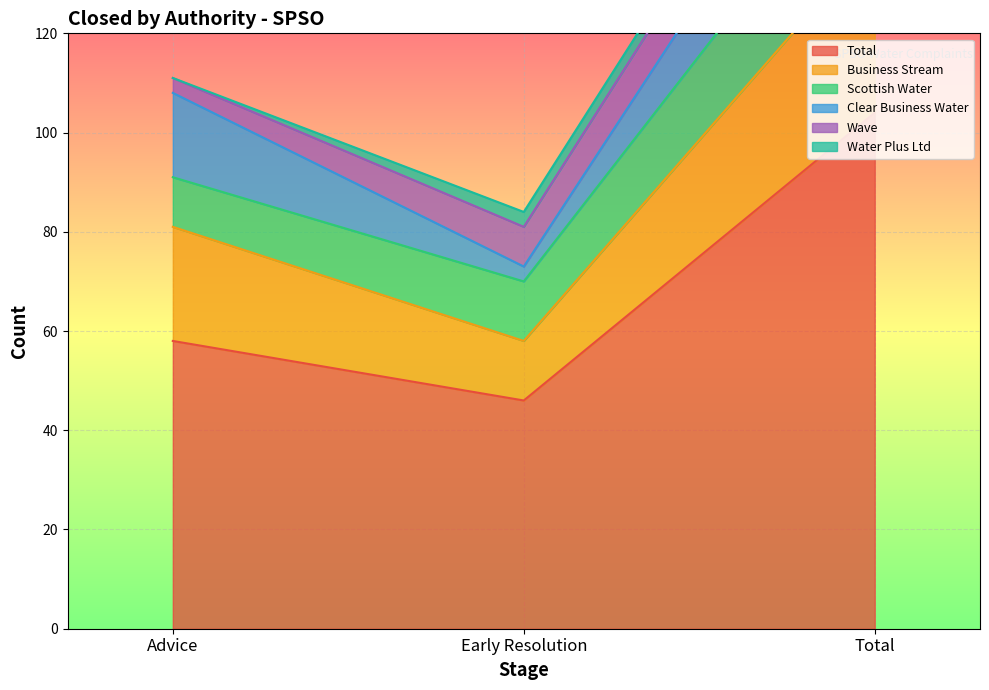

List the labels in order of Clear Business Water value, largest first.

Total, Advice, Early Resolution